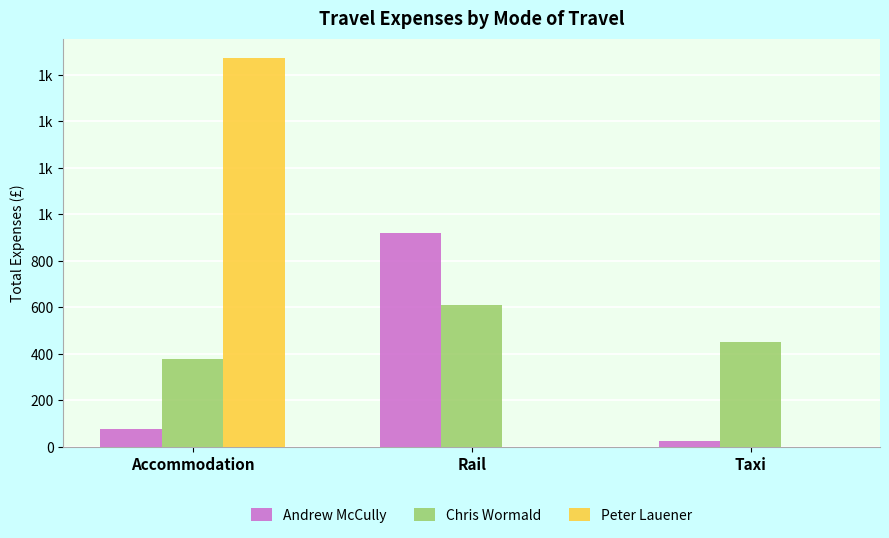

Are the bars grouped side by side (vs. stacked)?

Yes